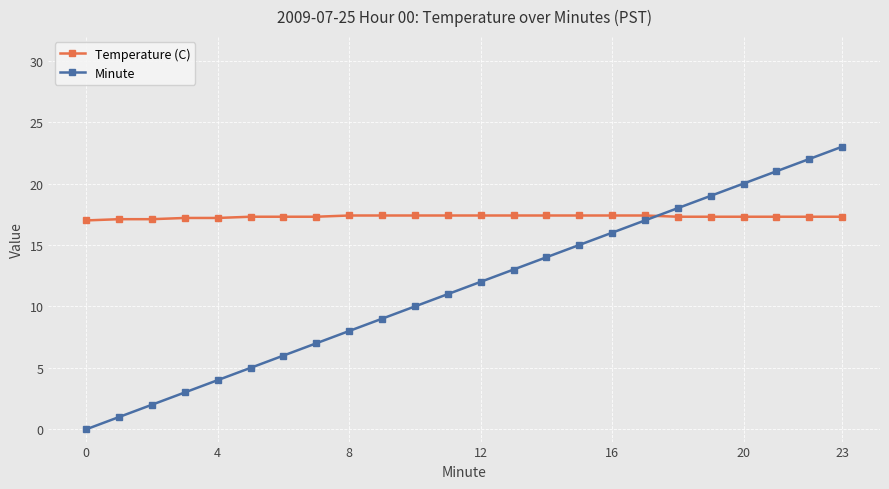

List the series in order of their overall mean, lowest first.

Minute, Temperature (C)